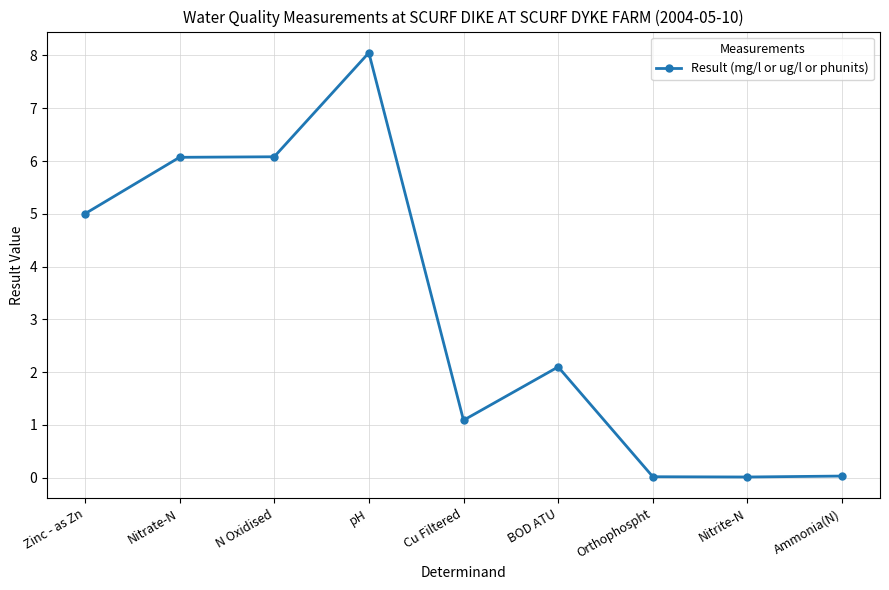

What is the average value?

3.2